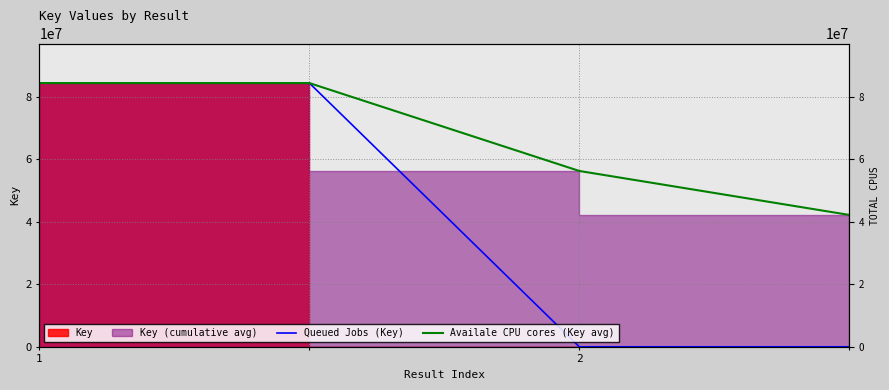

What is the smallest value displayed?

3773.0